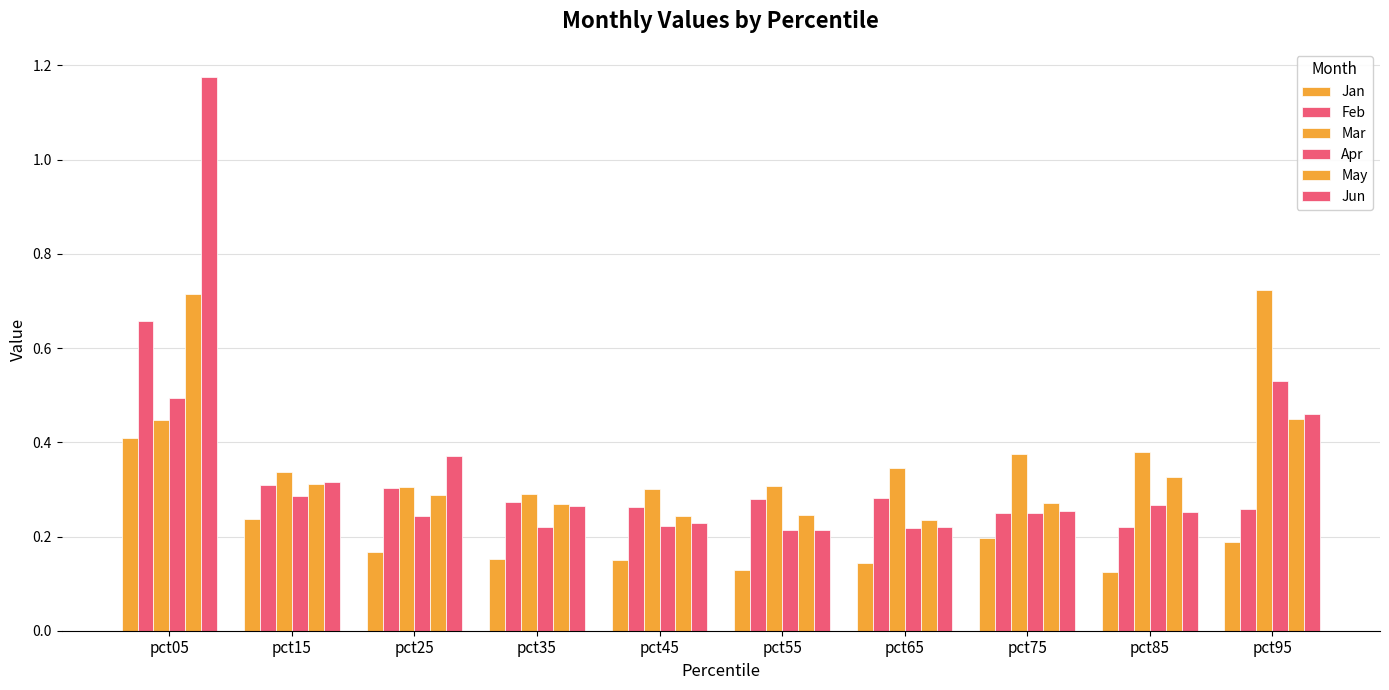

What is the difference between the second highest and minimum values in the Jan series?

0.1